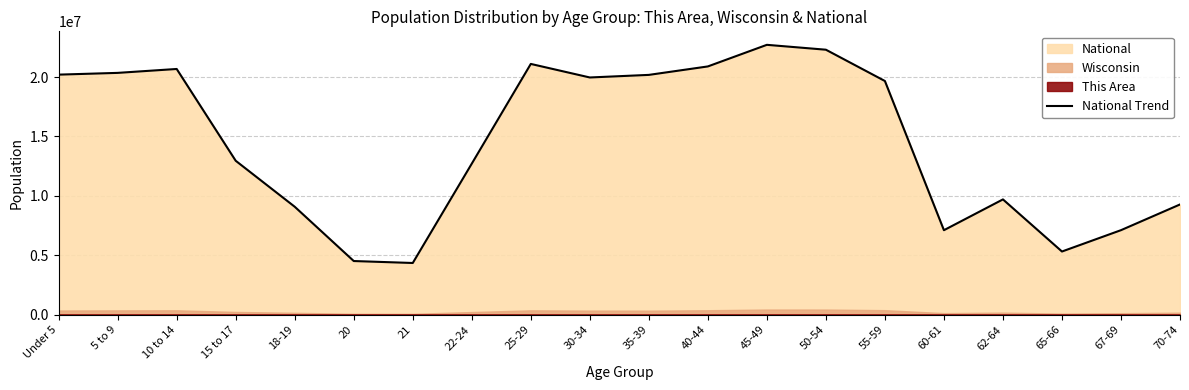

At which category does the chart reach its minimum across all series?

21